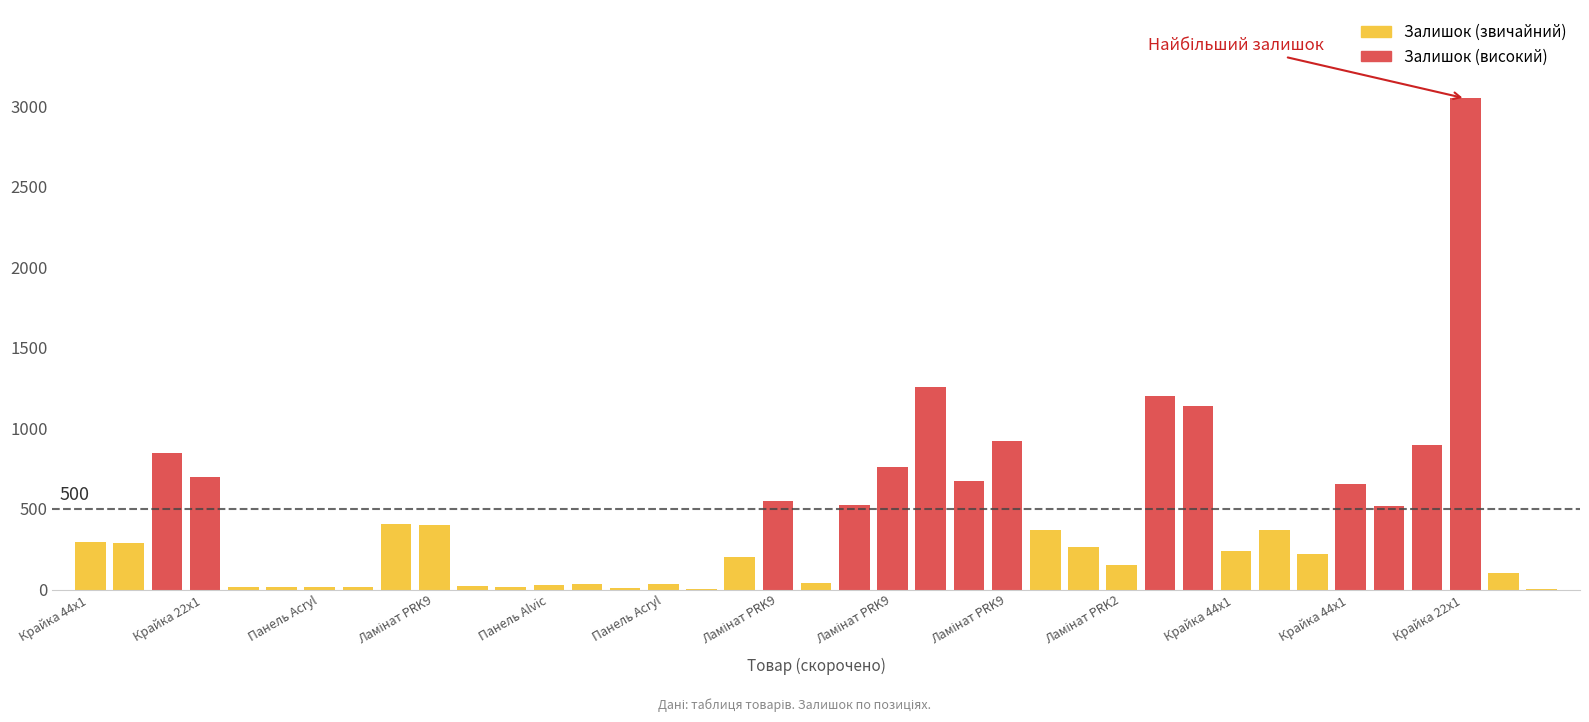

What is the greatest value displayed?

3048